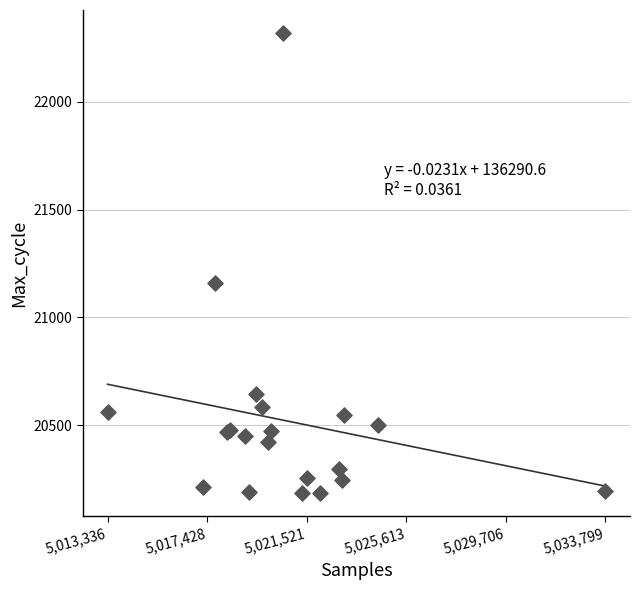

What Y value in the scatter plot is closest to 21251?

21161